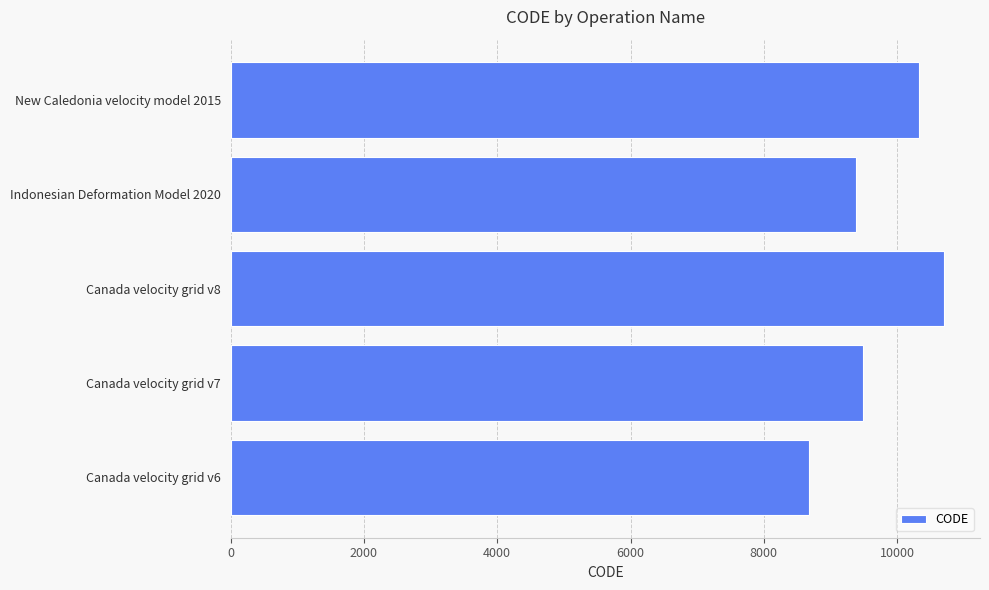

What is the minimum value shown in the chart?

8676